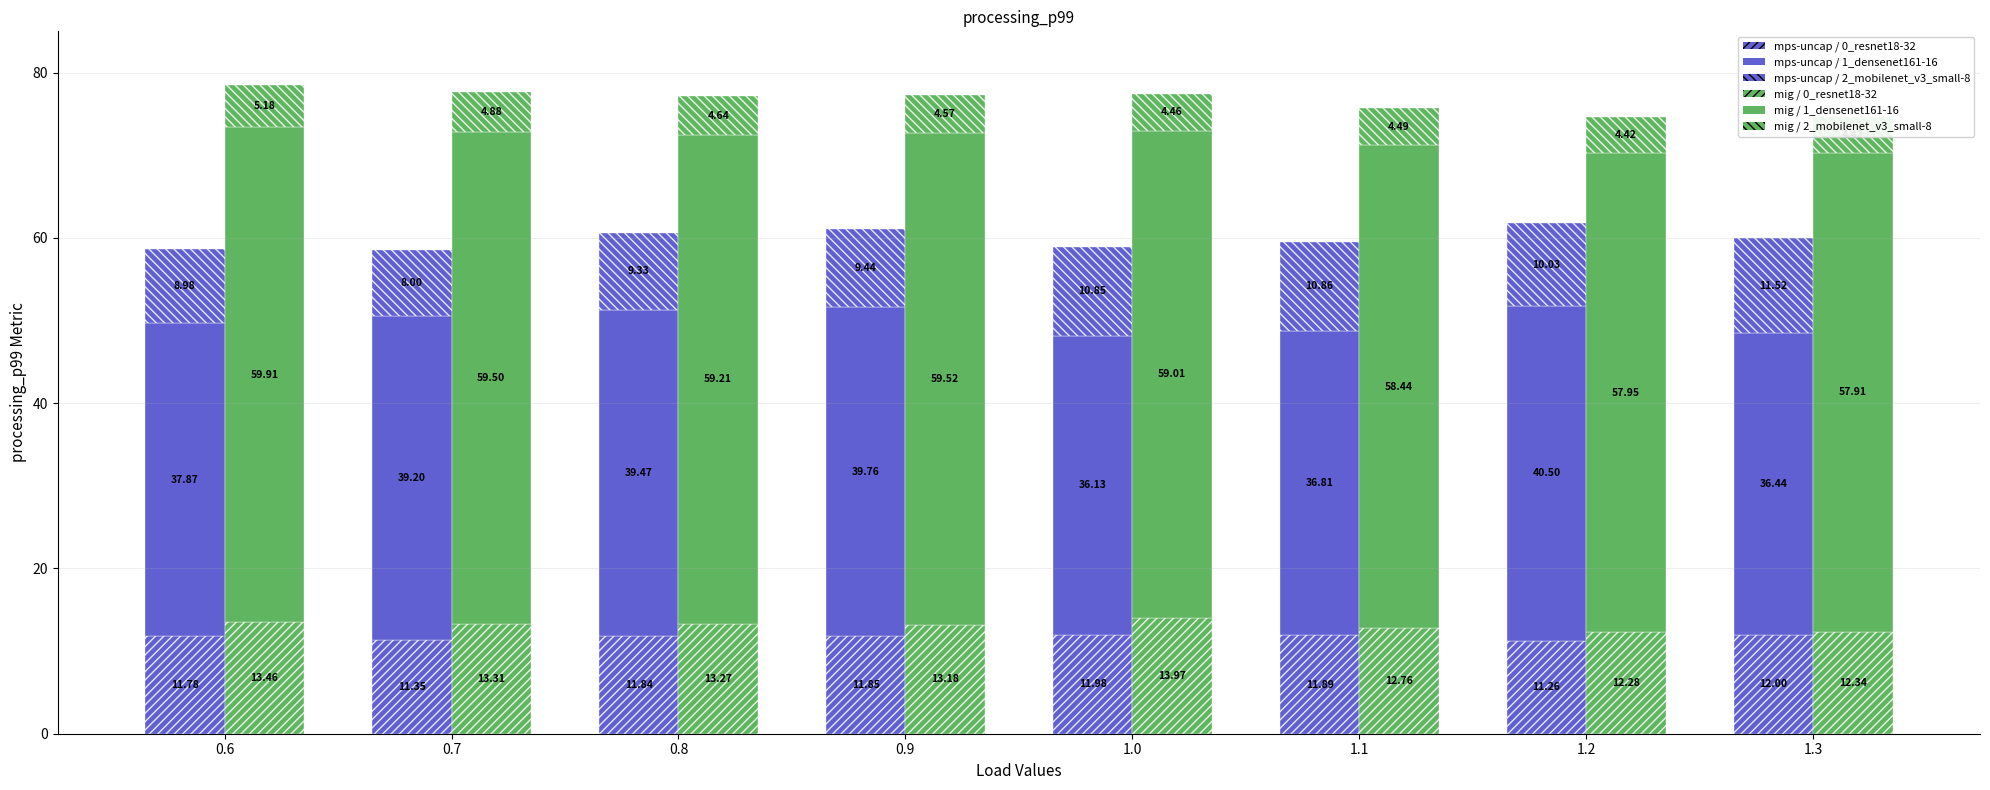

Which series has the widest spread of values?

mps-uncap / 1_densenet161-16